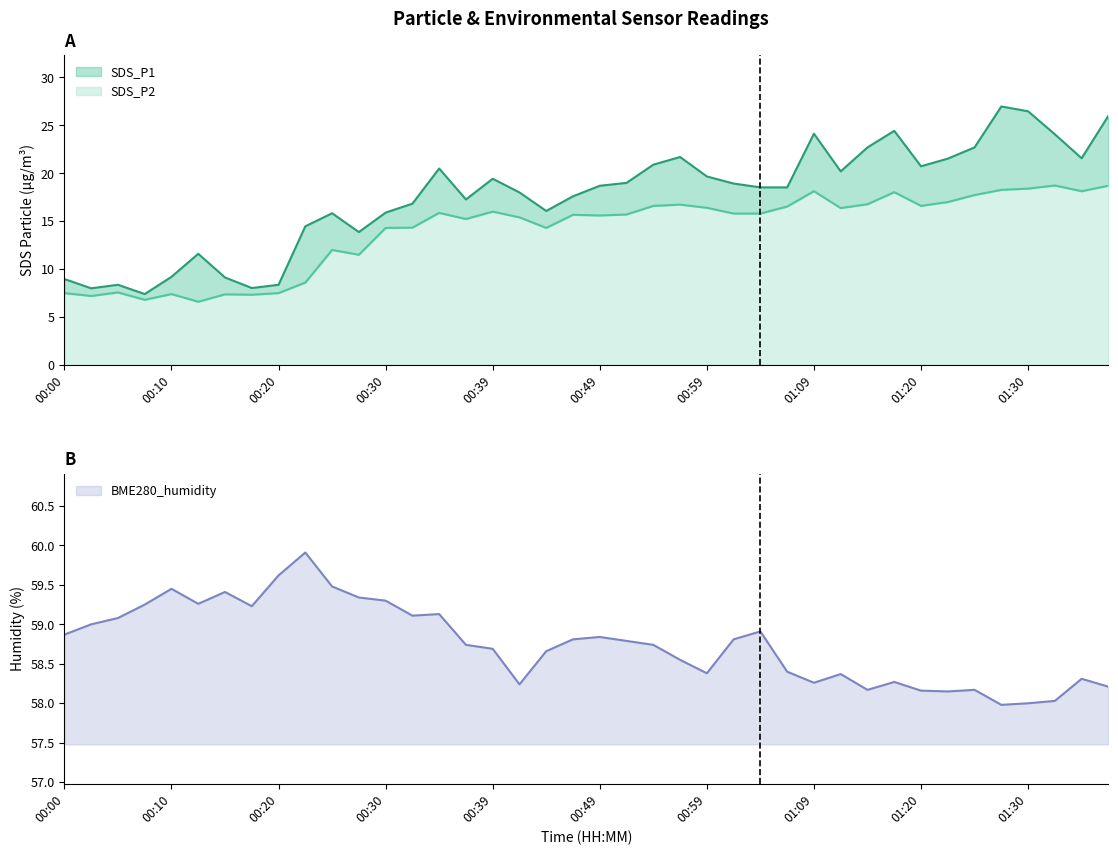

List the labels in order of SDS_P2 value, smallest first.

00:13, 00:08, 00:03, 00:17, 00:15, 00:10, 00:00, 00:20, 00:05, 00:22, 00:27, 00:25, 00:30, 00:44, 00:32, 00:37, 00:42, 00:49, 00:47, 00:52, 01:01, 01:04, 00:35, 00:39, 01:12, 00:59, 01:06, 00:54, 01:20, 00:56, 01:15, 01:23, 01:25, 01:17, 01:09, 01:35, 01:28, 01:30, 01:38, 01:33